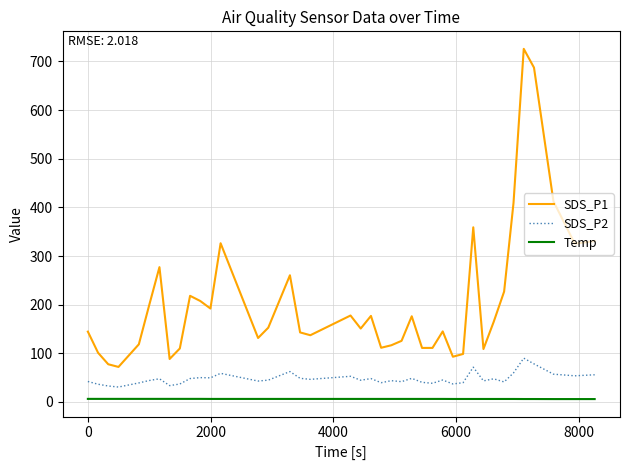

What is the sum of all Temp values?

251.1